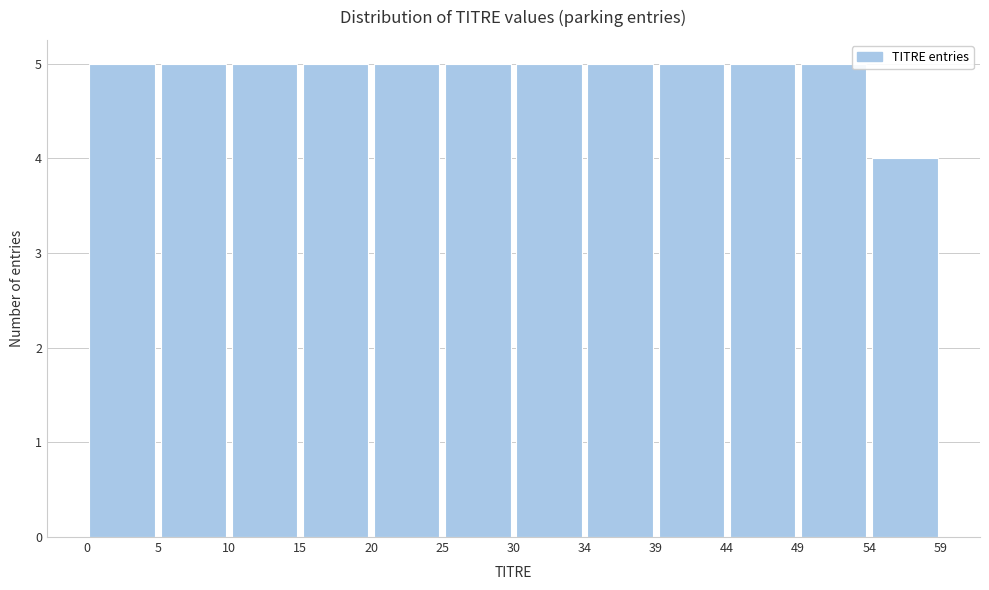

Reading left to right, transcribe this chart: for each bar, give the range it covers on the x-axis and its height. The values are not printed on the chart, so give them approximately, as read against the axis.

0 to 5: 5
5 to 10: 5
10 to 15: 5
15 to 20: 5
20 to 25: 5
25 to 30: 5
30 to 34: 5
34 to 39: 5
39 to 44: 5
44 to 49: 5
49 to 54: 5
54 to 59: 4